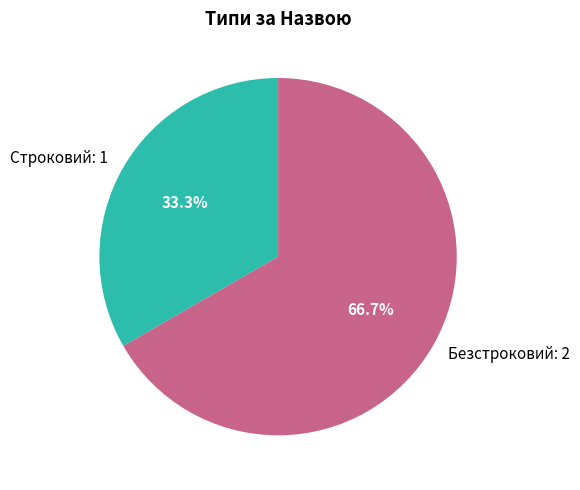

Which category has the smallest portion of the pie?

Строковий